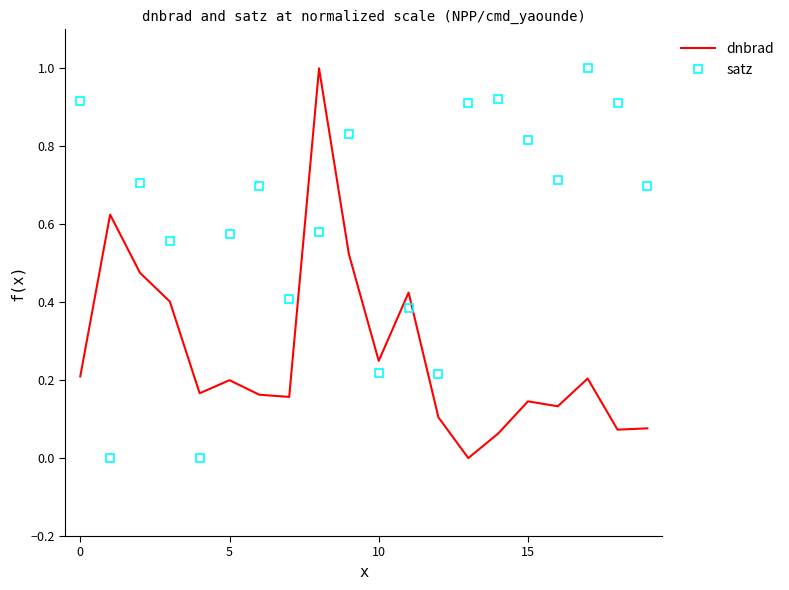

What is the maximum value shown in the chart?

1.0